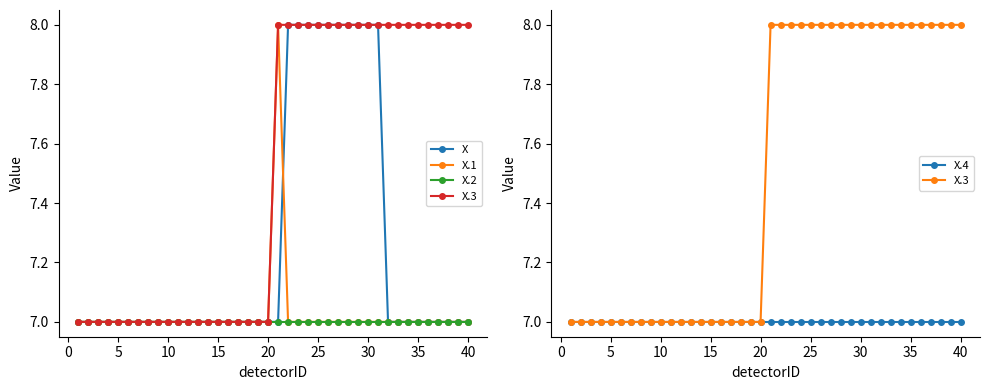

True or false: X and X.2 cross at least once.

False